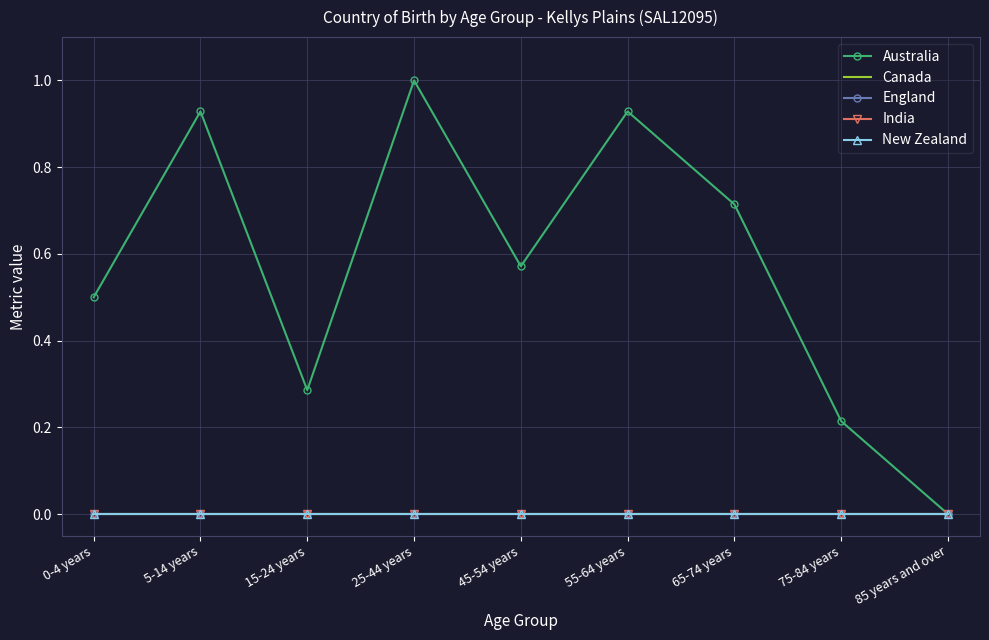

Reading left to right, extract all data points from this chart.

Australia: 0-4 years=0.5	5-14 years=0.9	15-24 years=0.3	25-44 years=1.0	45-54 years=0.6	55-64 years=0.9	65-74 years=0.7	75-84 years=0.2	85 years and over=0.0
Canada: 0-4 years=0.0	5-14 years=0.0	15-24 years=0.0	25-44 years=0.0	45-54 years=0.0	55-64 years=0.0	65-74 years=0.0	75-84 years=0.0	85 years and over=0.0
England: 0-4 years=0.0	5-14 years=0.0	15-24 years=0.0	25-44 years=0.0	45-54 years=0.0	55-64 years=0.0	65-74 years=0.0	75-84 years=0.0	85 years and over=0.0
India: 0-4 years=0.0	5-14 years=0.0	15-24 years=0.0	25-44 years=0.0	45-54 years=0.0	55-64 years=0.0	65-74 years=0.0	75-84 years=0.0	85 years and over=0.0
New Zealand: 0-4 years=0.0	5-14 years=0.0	15-24 years=0.0	25-44 years=0.0	45-54 years=0.0	55-64 years=0.0	65-74 years=0.0	75-84 years=0.0	85 years and over=0.0